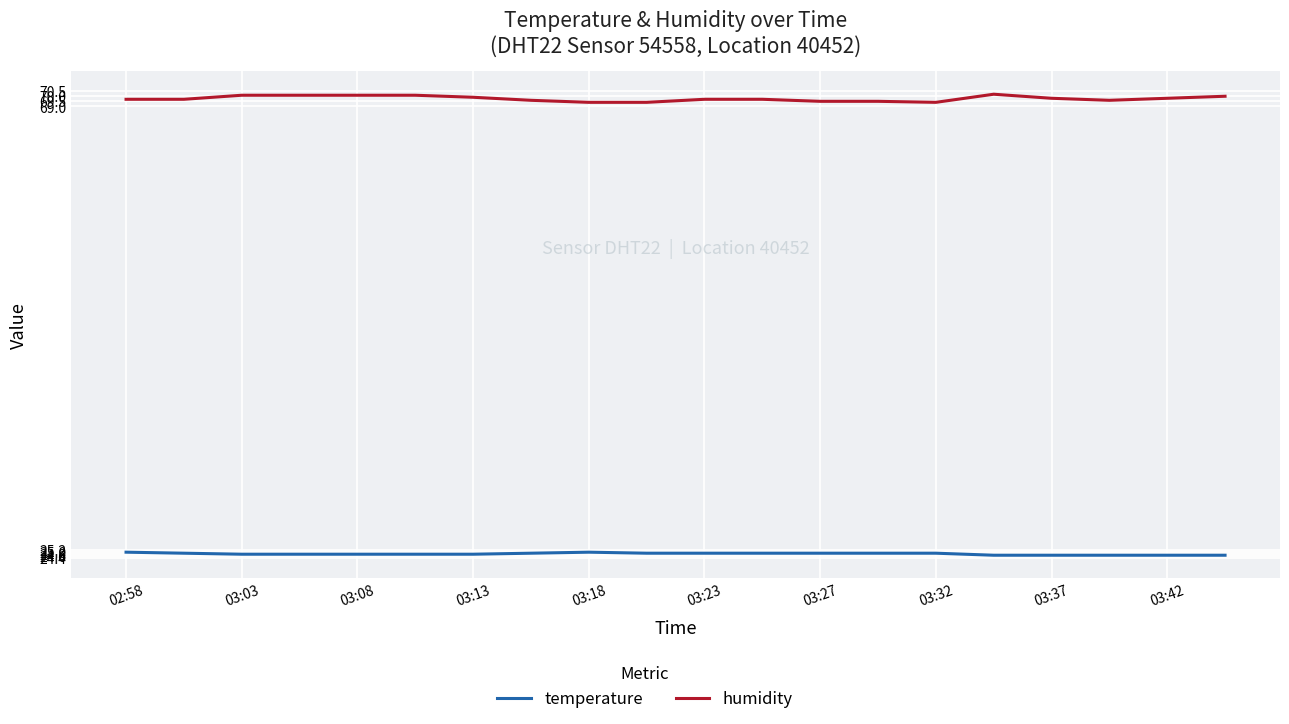

What is the smallest value displayed?

24.7